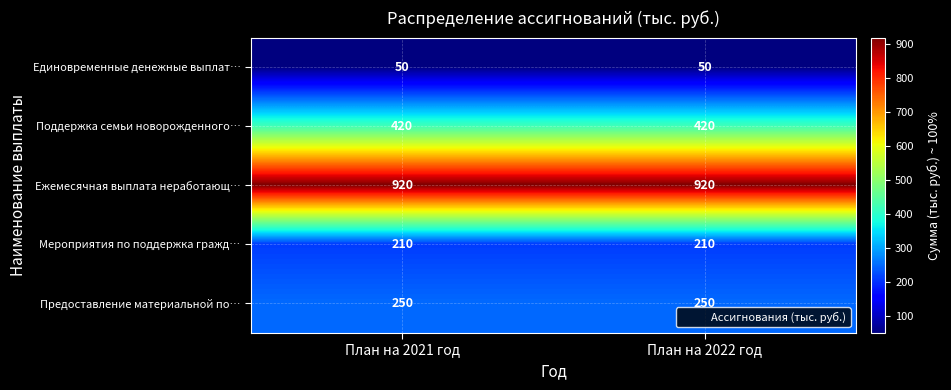

Reading right to left, list all the values displayed in this chart.

Единовременные денежные выплат…: 50	50
Поддержка семьи новорожденного…: 420	420
Ежемесячная выплата неработающ…: 920	920
Мероприятия по поддержка гражд…: 210	210
Предоставление материальной по…: 250	250